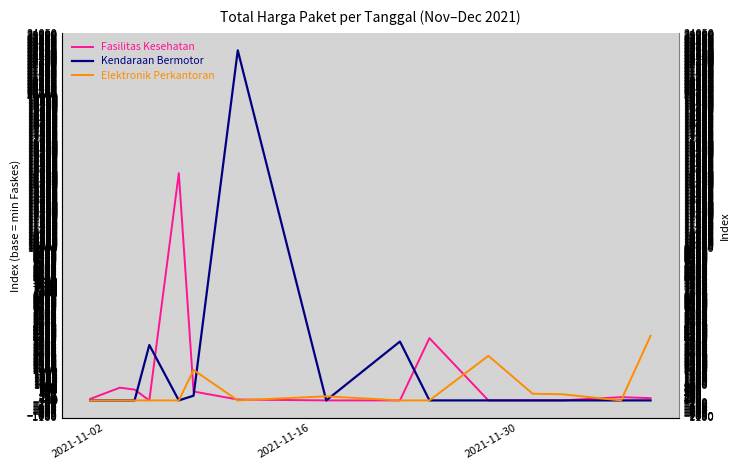

Which series has the largest range (max minus min)?

Kendaraan Bermotor